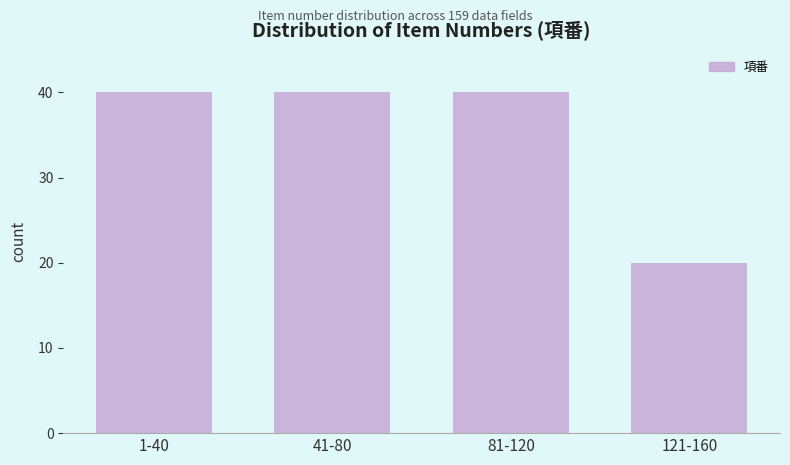

Reading left to right, what are all the values shown in this chart?

40	40	40	20